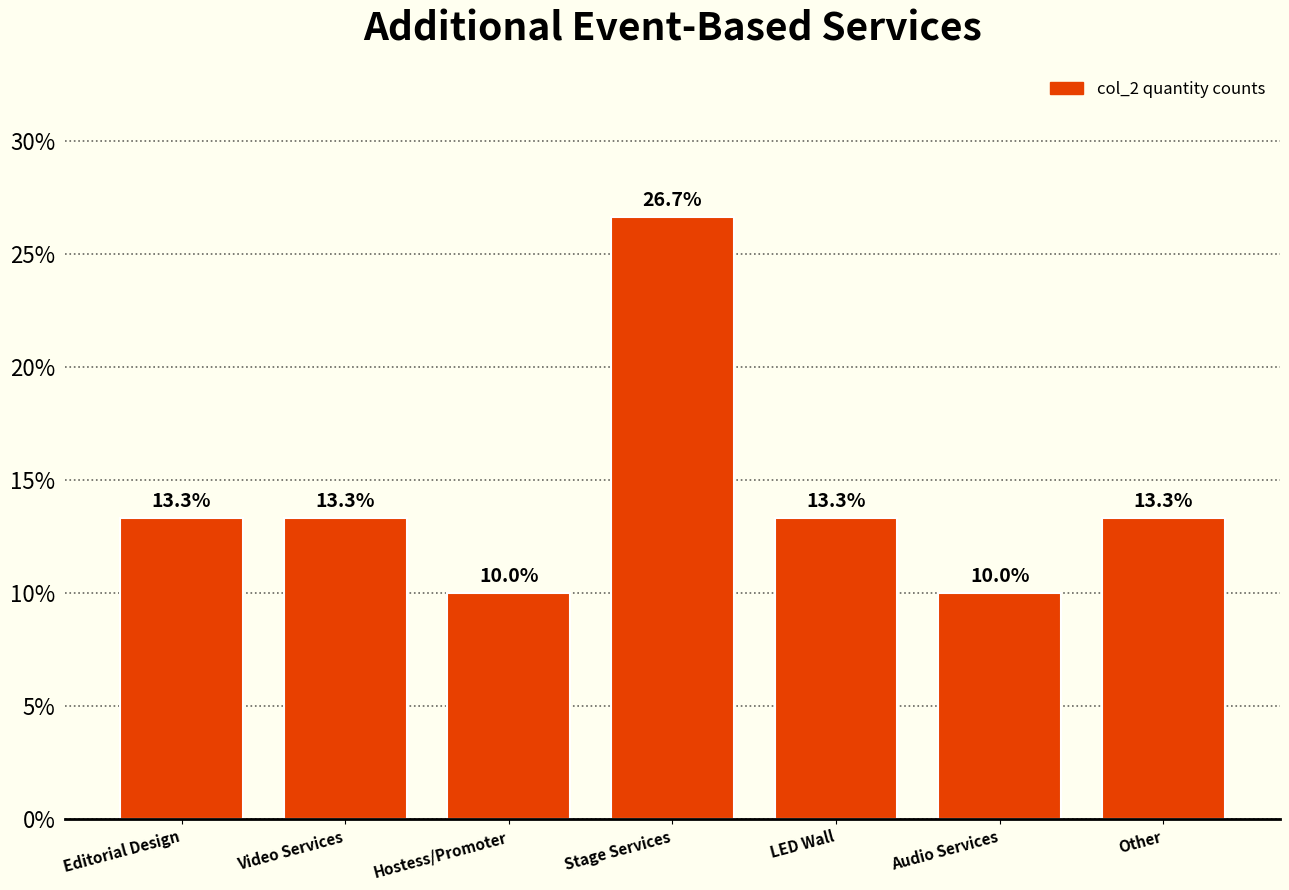

Reading right to left, extract all data points from this chart.

Other=13.3	Audio Services=10.0	LED Wall=13.3	Stage Services=26.7	Hostess/Promoter=10.0	Video Services=13.3	Editorial Design=13.3